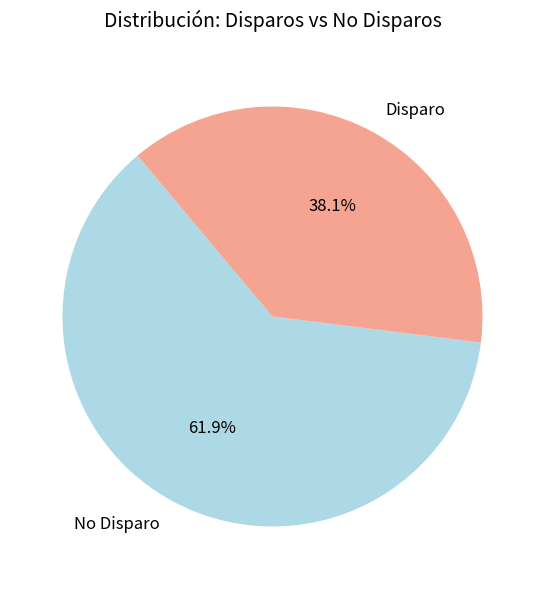

To the nearest percent, what is the difference between the largest and smallest slice percentages?

24%